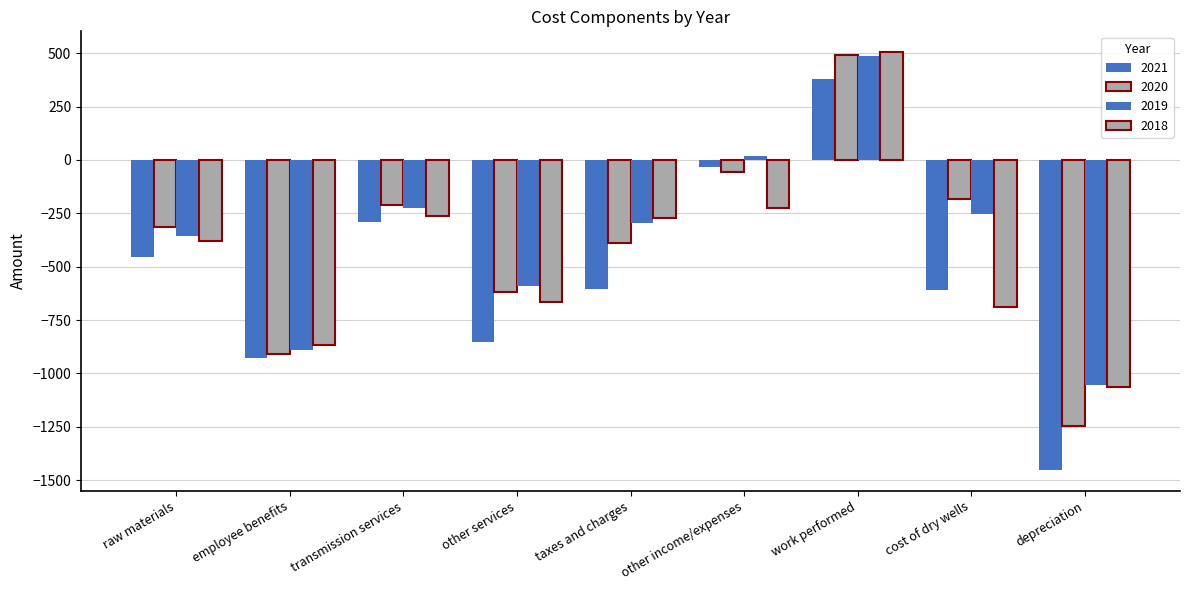

List the series in order of their overall mean, lowest first.

2021, 2018, 2020, 2019